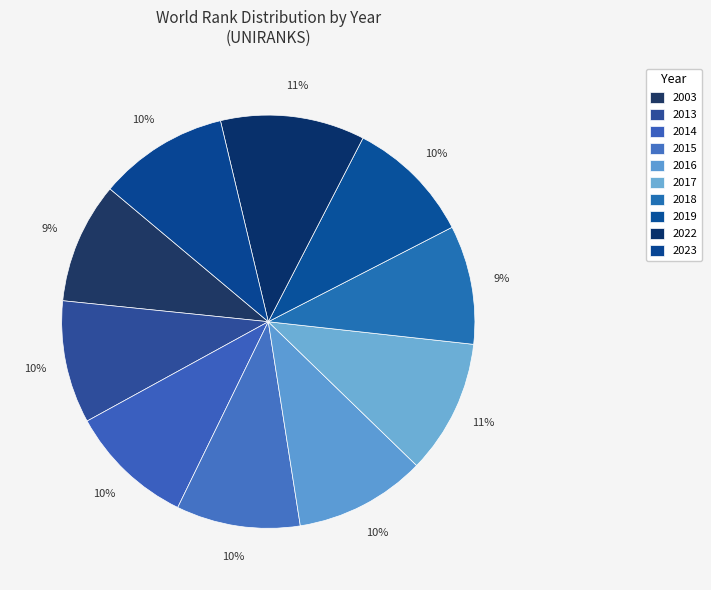

Approximately how many times larger is the value at 2015 compared to 2023?

1.0